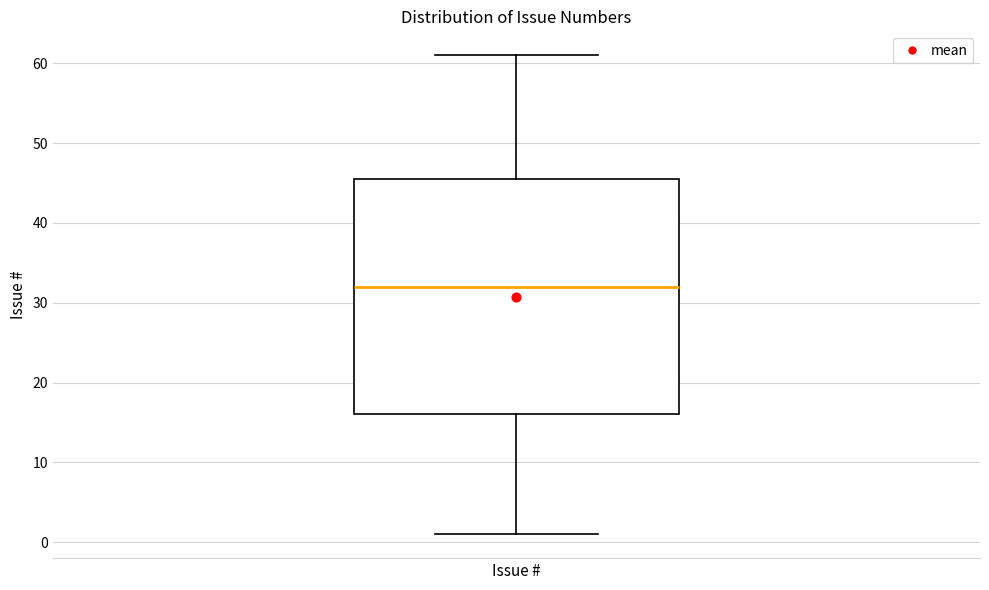

Transcribe this box plot: give where the median line is, the range the box spans, and where the two whiskers end, as read against the y-axis. The values are not printed on the chart, so give them approximately, as read against the axis.

median 32, box 16 to 46, whiskers 1 to 61